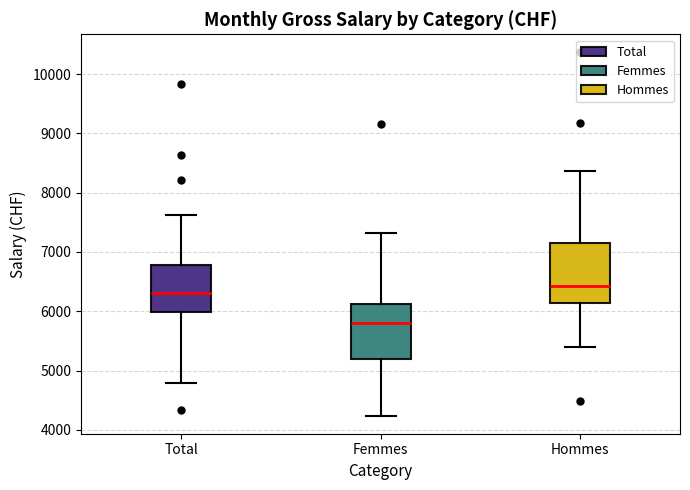

Where does the upper whisker of the box for Total end on the y-axis? The values are not printed on the chart, so give them approximately, as read against the axis.

7600